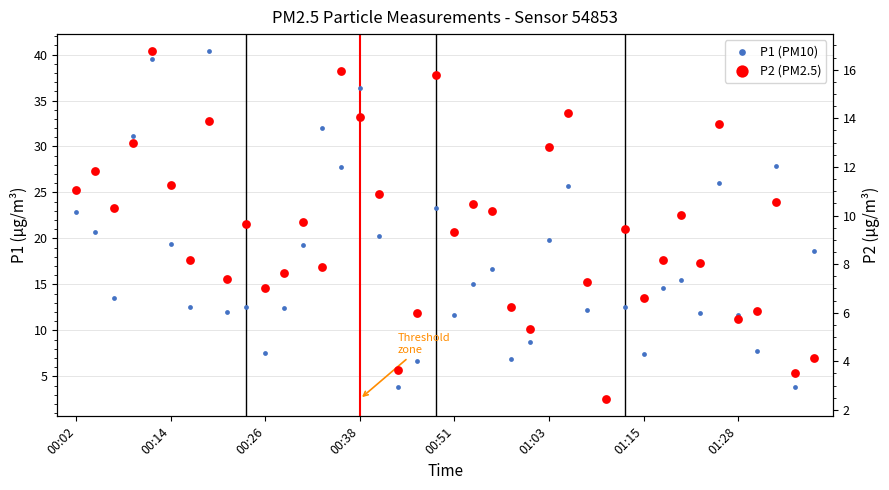

Which series has the widest spread of Y values?

P1 (PM10)